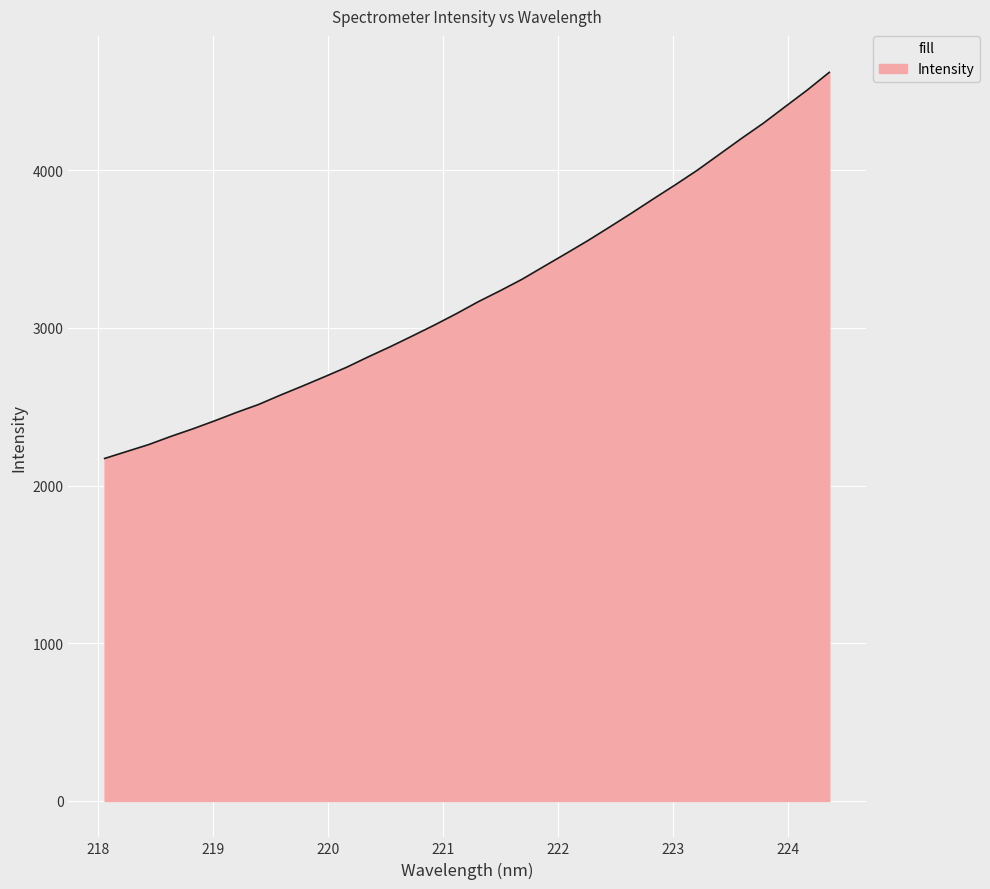

How many lines are shown in the chart?

1